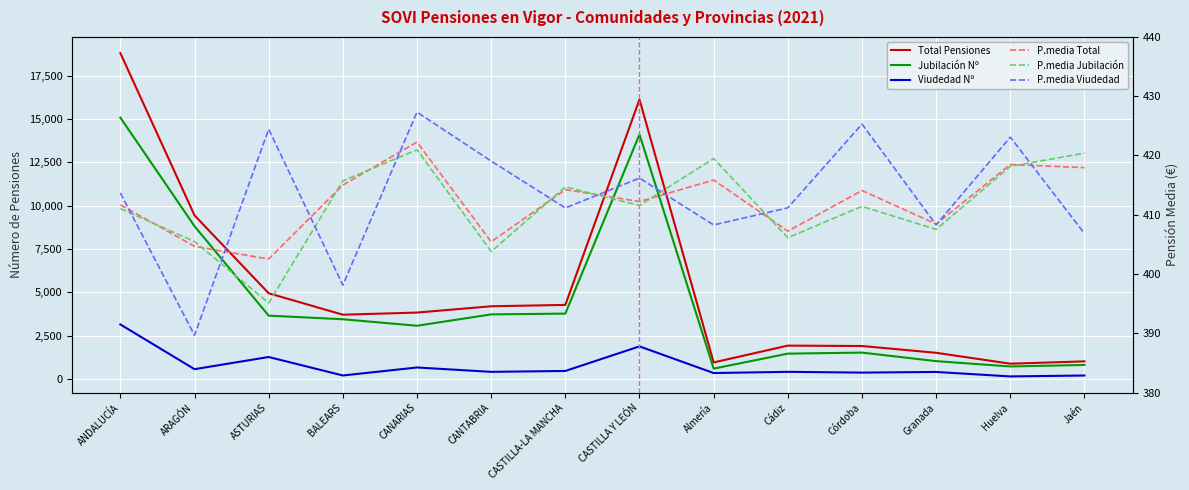

What is the sum of the Jubilación Nº values at Huelva and ANDALUCÍA?

15801.0